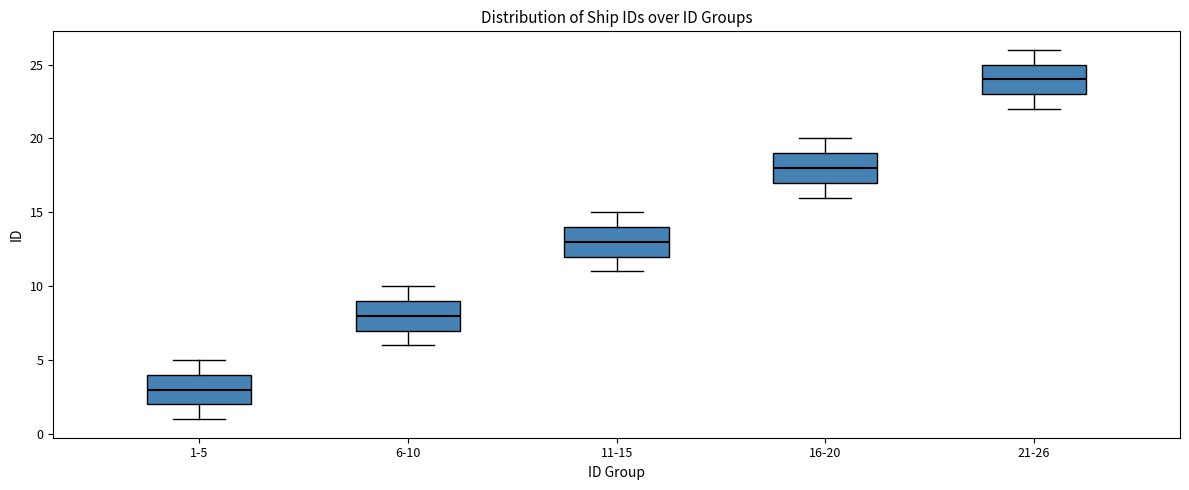

Which box's median line is the lowest?

1-5